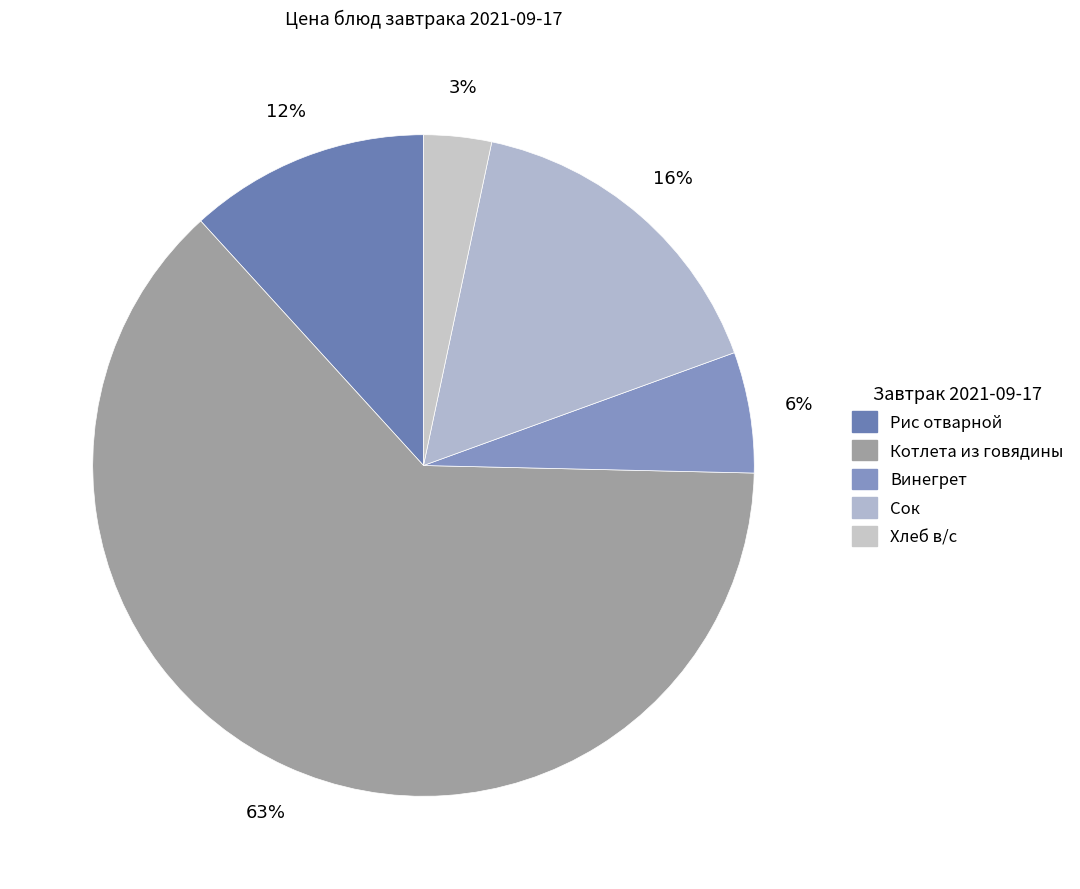

To the nearest percent, what is the difference between the largest and smallest slice percentages?

60%